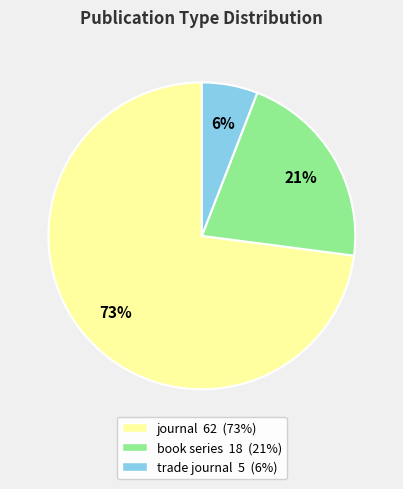

True or false: journal accounts for 61% of the total.

False